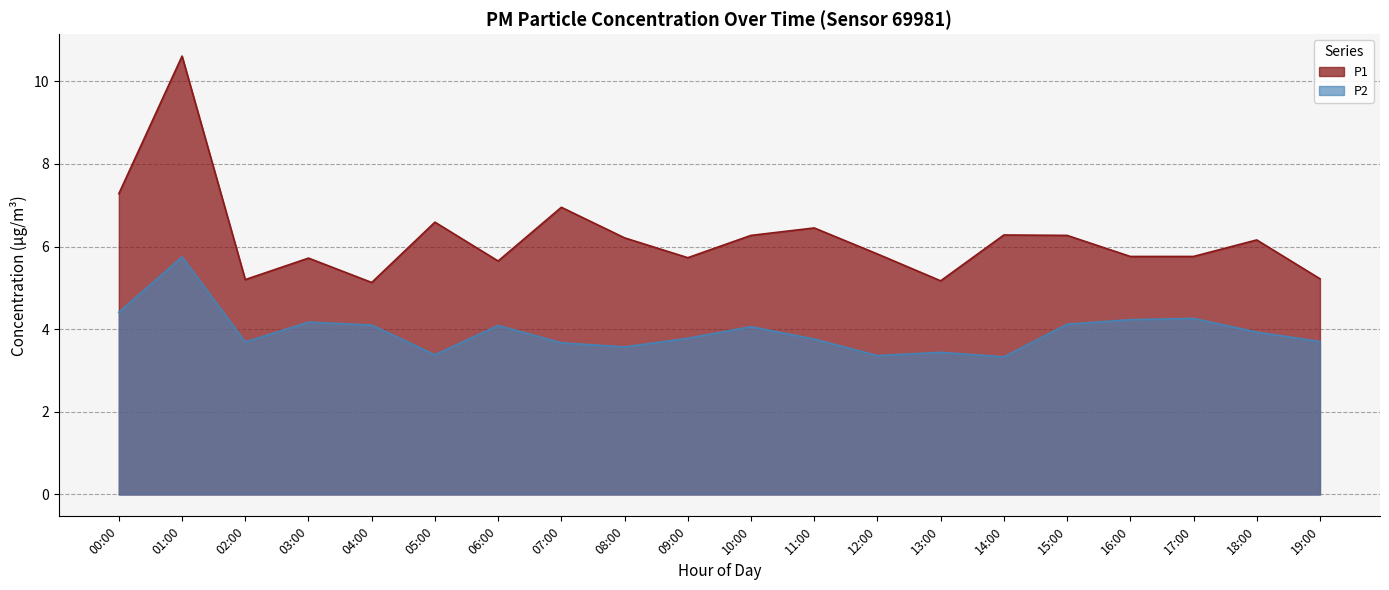

True or false: P2 and P1 cross at least once.

False